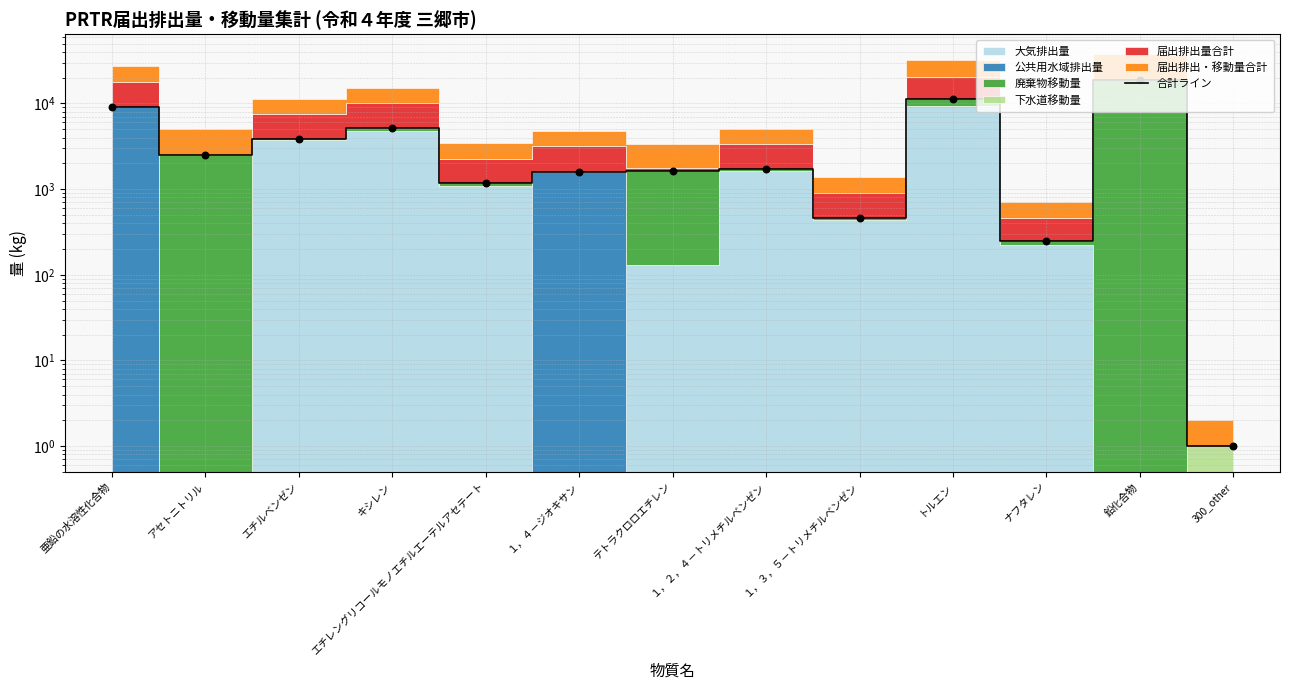

What is the ratio of the value at テトラクロロエチレン to the value at １，２，４－トリメチルベンゼン?

0.9